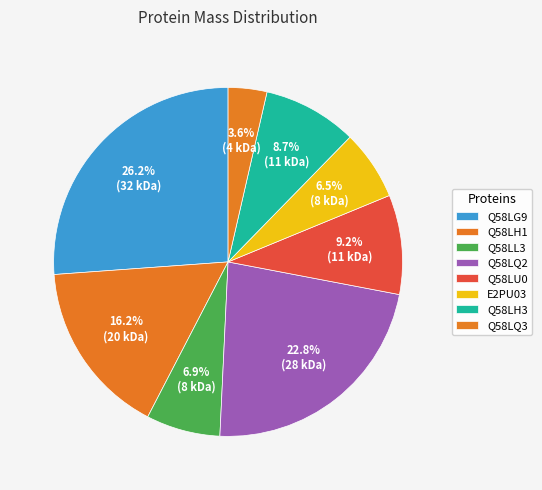

What is the change in value from Q58LH1 to Q58LQ2?

+7963.2